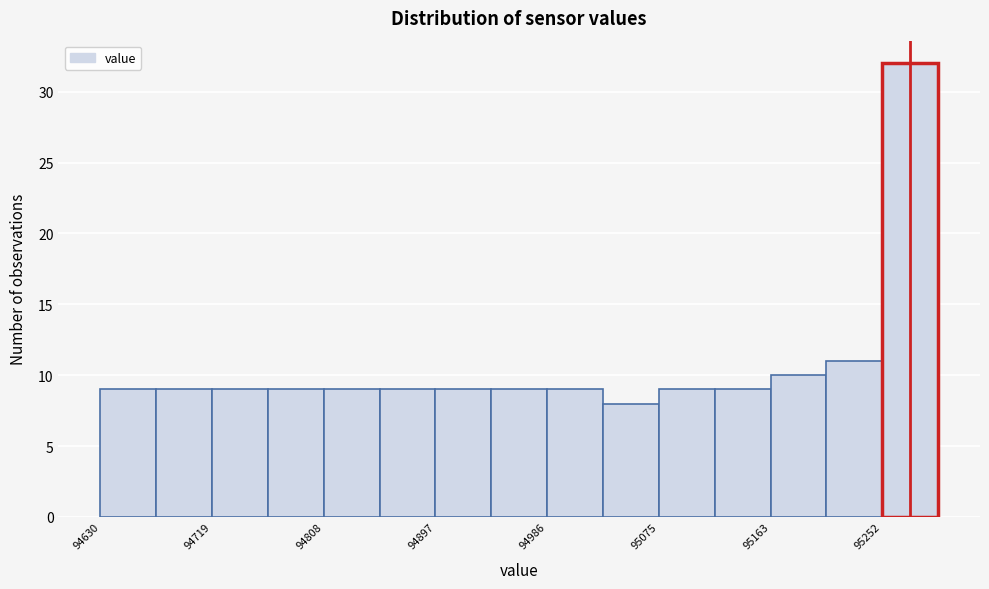

Reading left to right, list every bar in this chart as the range it spans on the x-axis followed by its height. Neither the bar edges nor the heights are printed on the chart, so give them approximately, as read against the axes.

94630 to 94670: 9
94670 to 94720: 9
94720 to 94760: 9
94760 to 94810: 9
94810 to 94850: 9
94850 to 94900: 9
94900 to 94940: 9
94940 to 94990: 9
94990 to 95030: 9
95030 to 95080: 8
95080 to 95120: 9
95120 to 95160: 9
95160 to 95210: 10
95210 to 95250: 11
95250 to 95300: 32